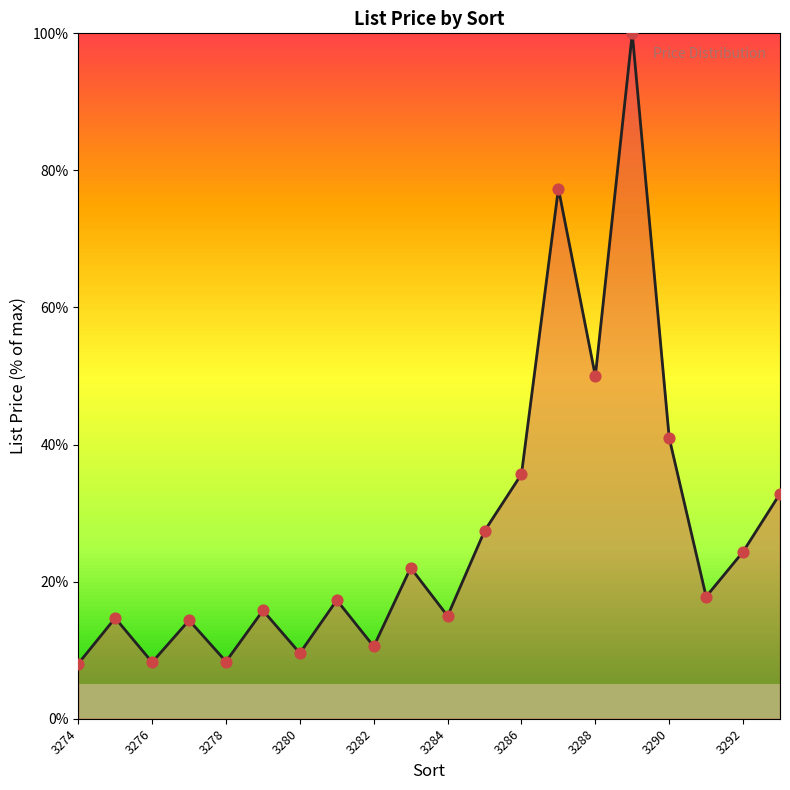

What is the difference between the maximum and minimum values?

92.0